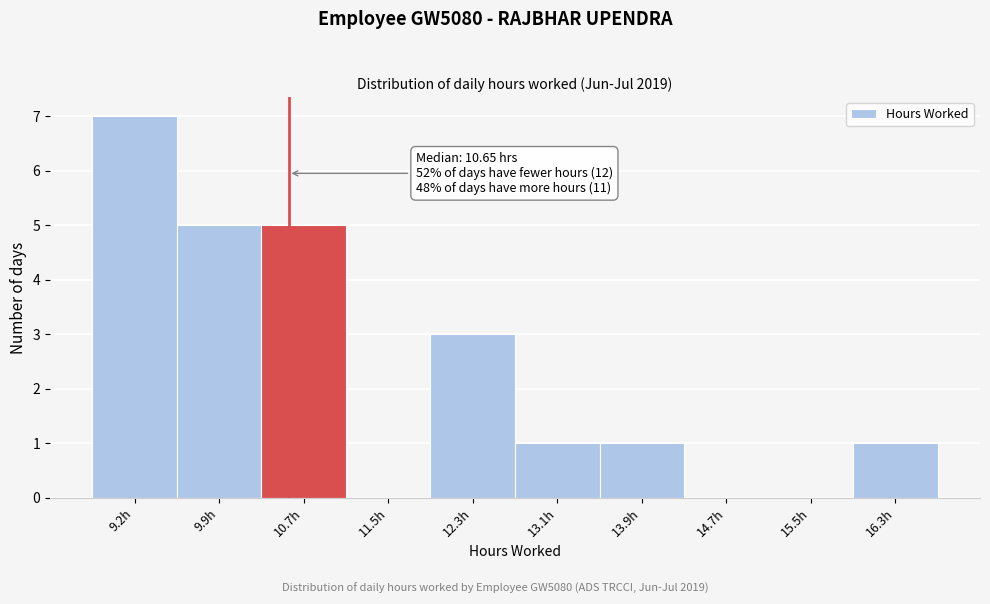

Reading right to left, what are all the values shown in this chart?

16.3h=1	15.5h=0	14.7h=0	13.9h=1	13.1h=1	12.3h=3	11.5h=0	10.7h=5	9.9h=5	9.2h=7